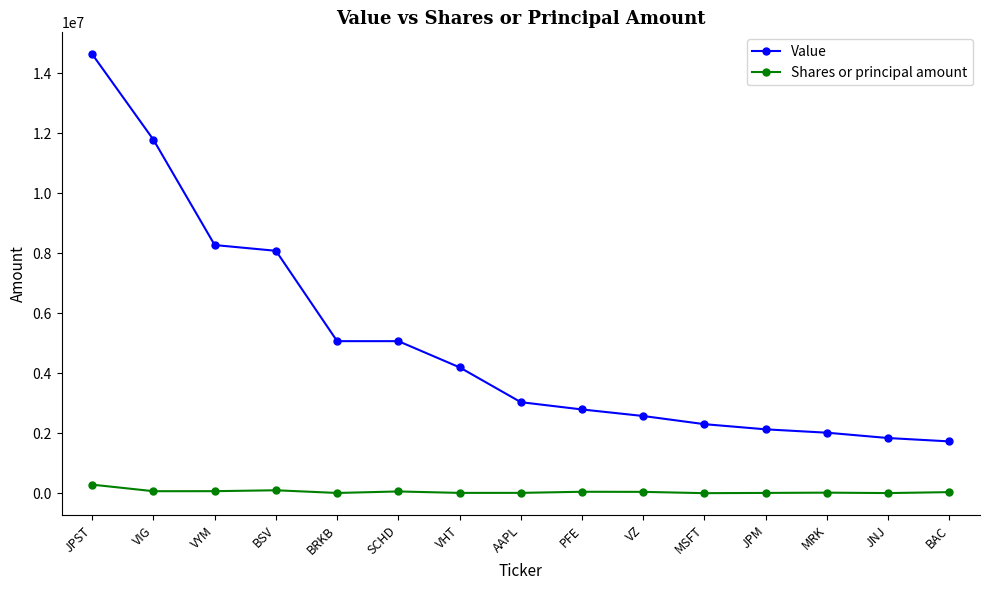

Is this an area chart (filled region under the line)?

No